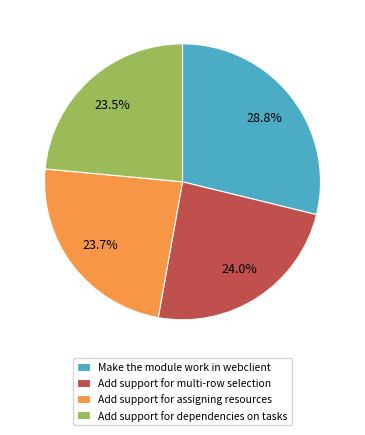

Count the number of slices in the pie.

4